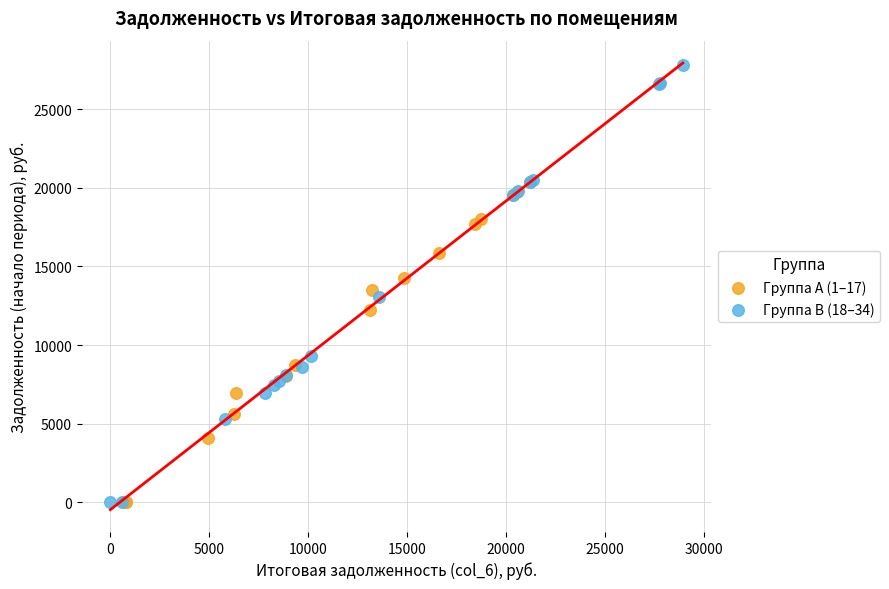

What are all the series names shown in the legend?

Группа A (1–17), Группа B (18–34)